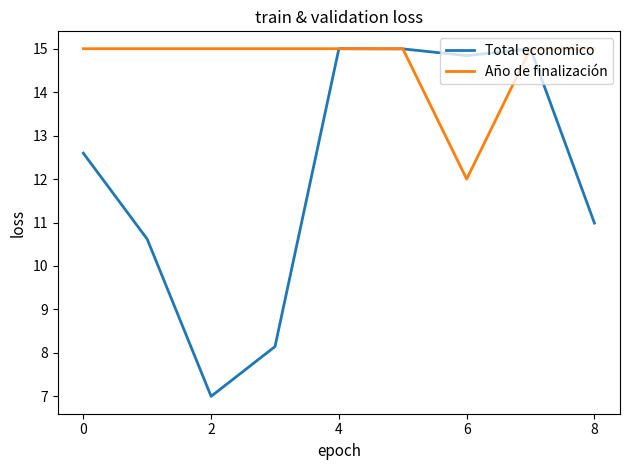

List the series in order of their overall mean, lowest first.

Total economico, Año de finalización